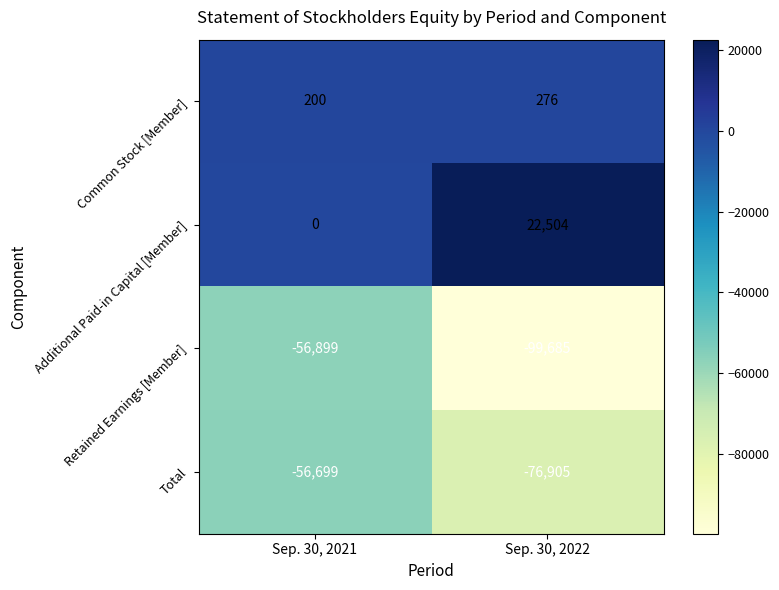

What is the total value across all series at Sep. 30, 2022?

-153810